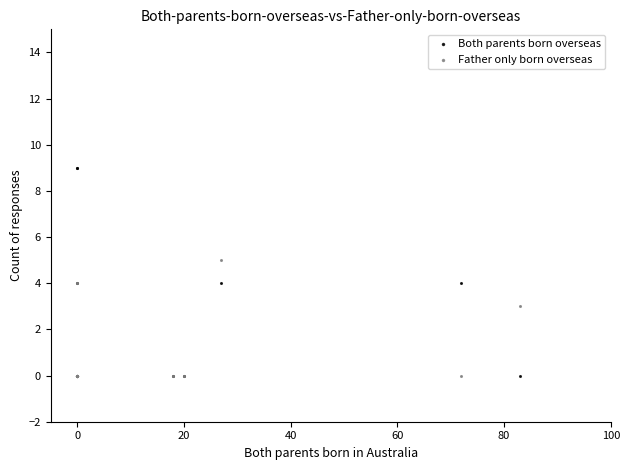

What are all the series names shown in the legend?

Both parents born overseas, Father only born overseas